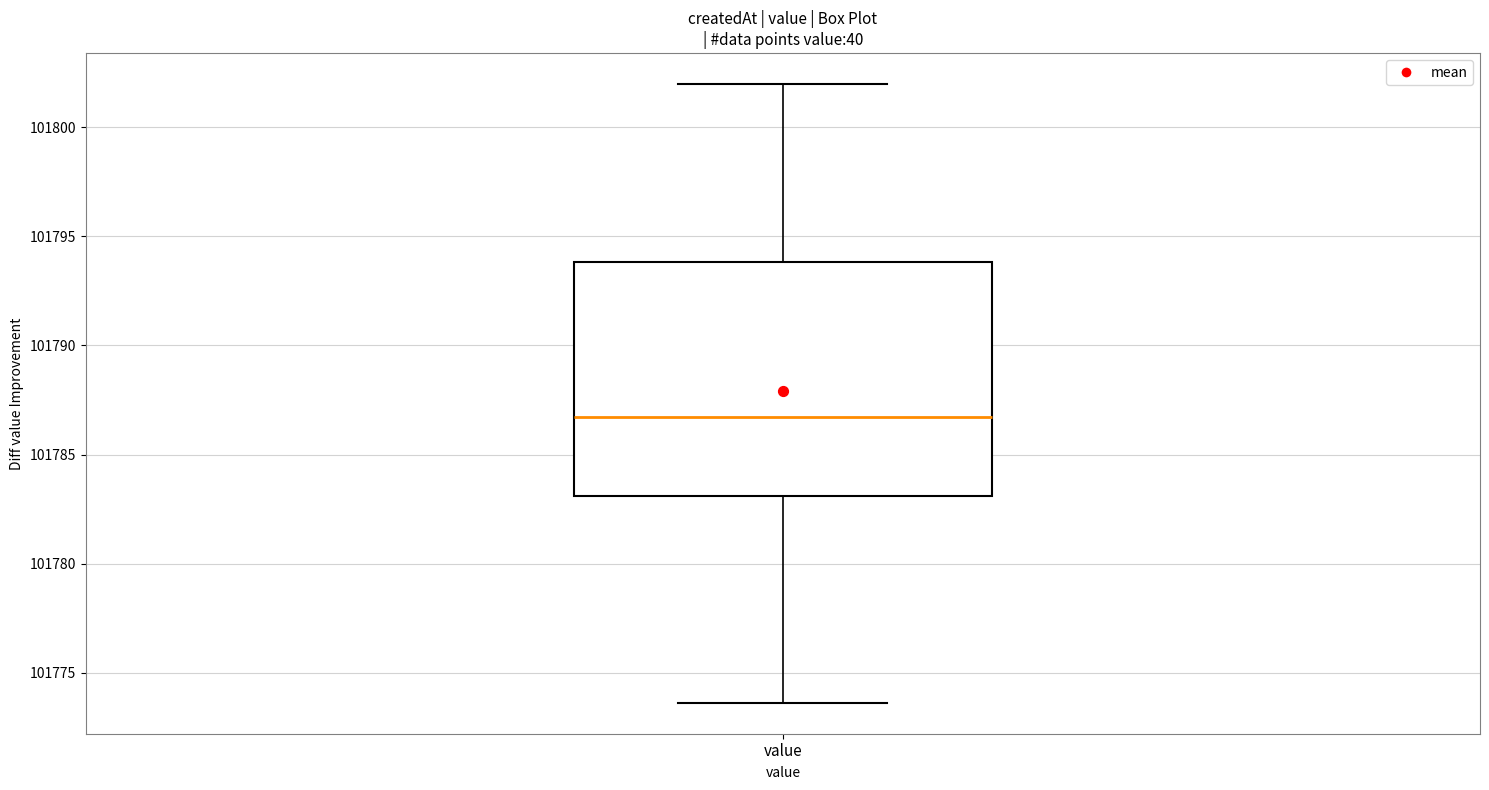

Read this box plot against the y-axis: the position of the median line, the range covered by the box, and the ends of both whiskers. The values are not printed on the chart, so give them approximately, as read against the axis.

median 101786.5, box 101783.0 to 101794.0, whiskers 101773.5 to 101802.0